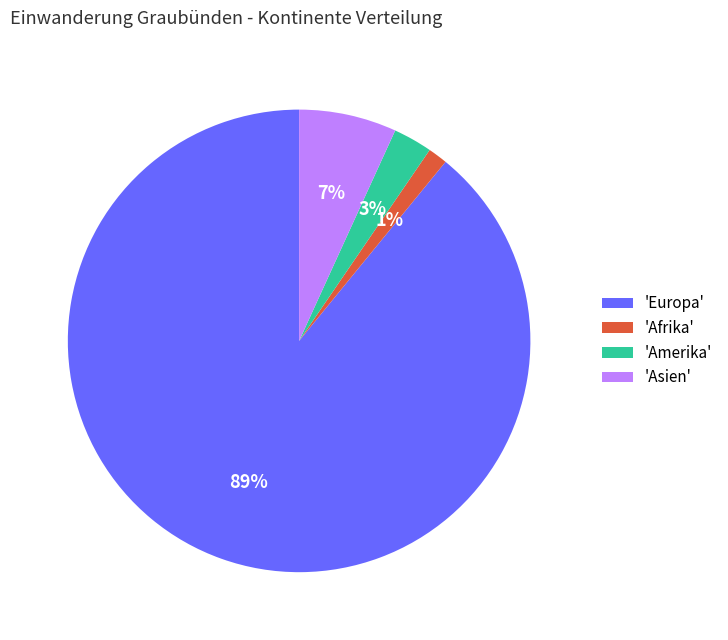

What is the majority slice?

'Europa'